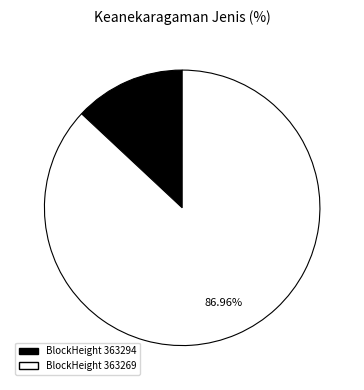

Is there a majority slice in this chart?

Yes